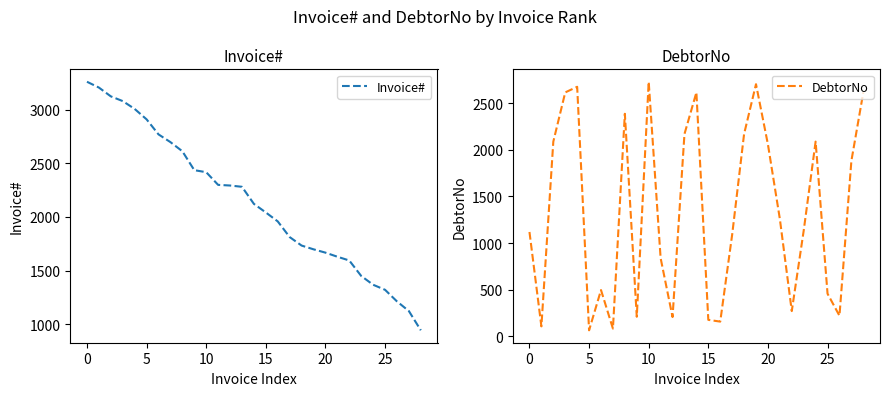

What is the minimum value for Invoice#?

945